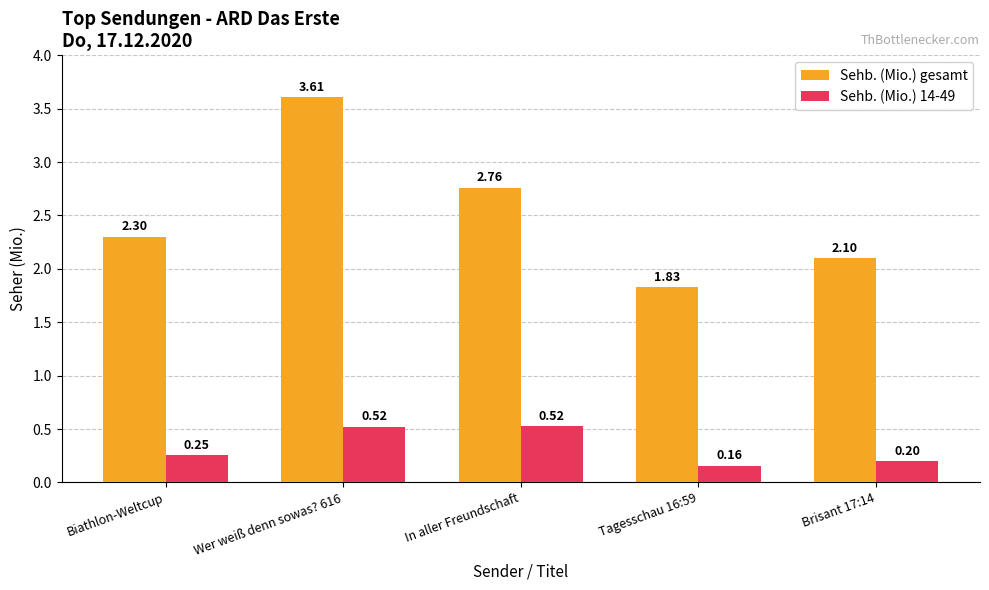

List the series in order of their peak value, highest first.

Sehb. (Mio.) gesamt, Sehb. (Mio.) 14-49